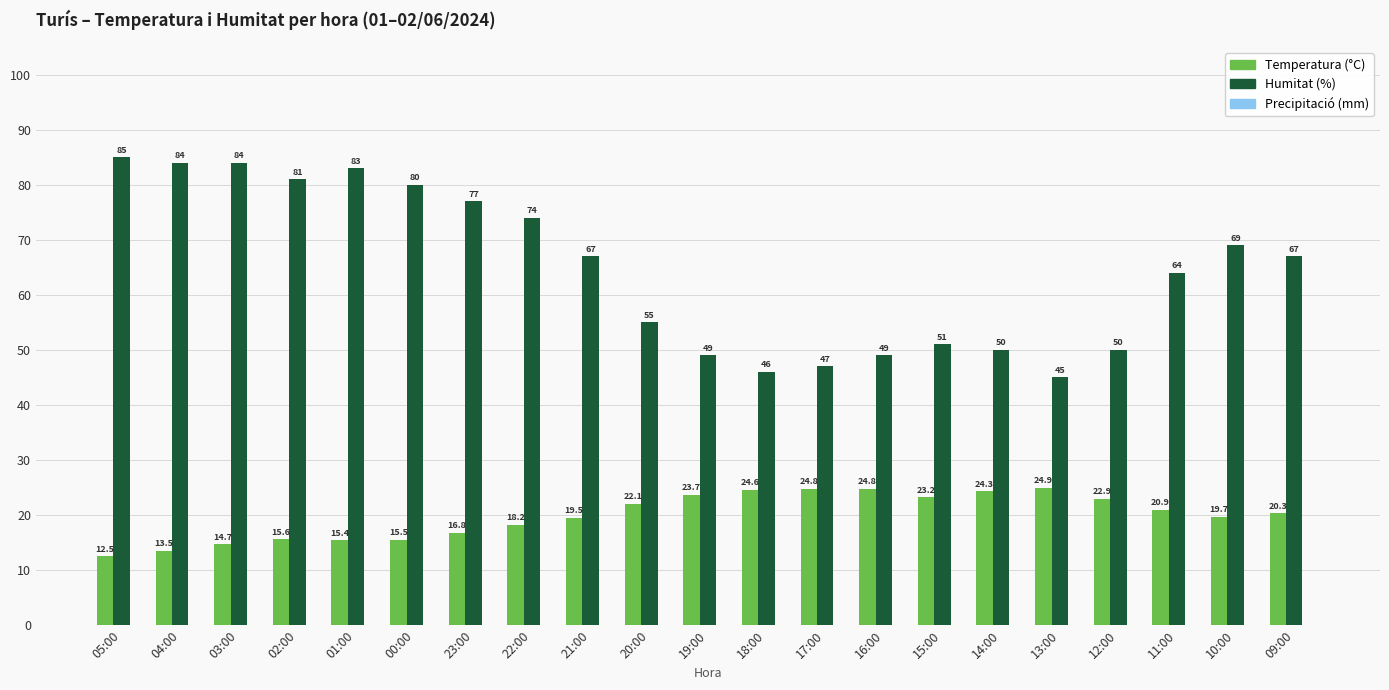

The Humitat (%) series shows 74.0 at 22:00. True or false?

True